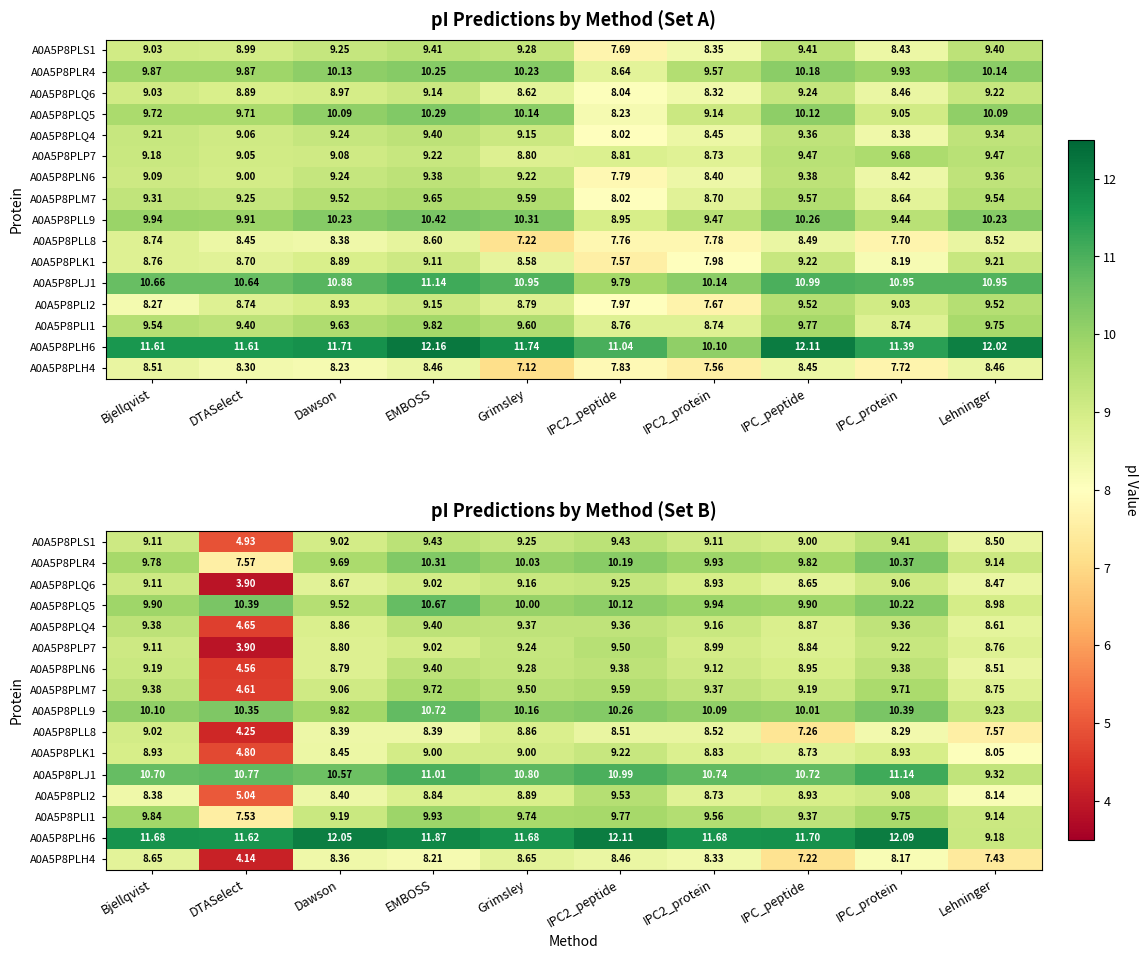

The value of A0A5P8PLQ5 at IPC_peptide is 15.9. True or false?

False